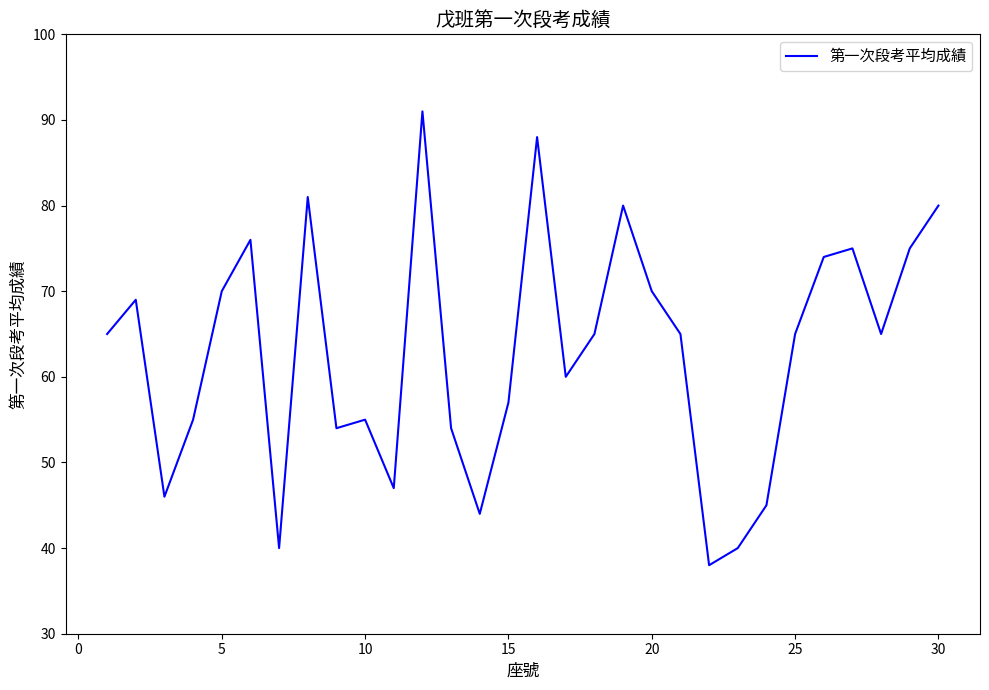

What is the difference between the maximum and minimum values?

53